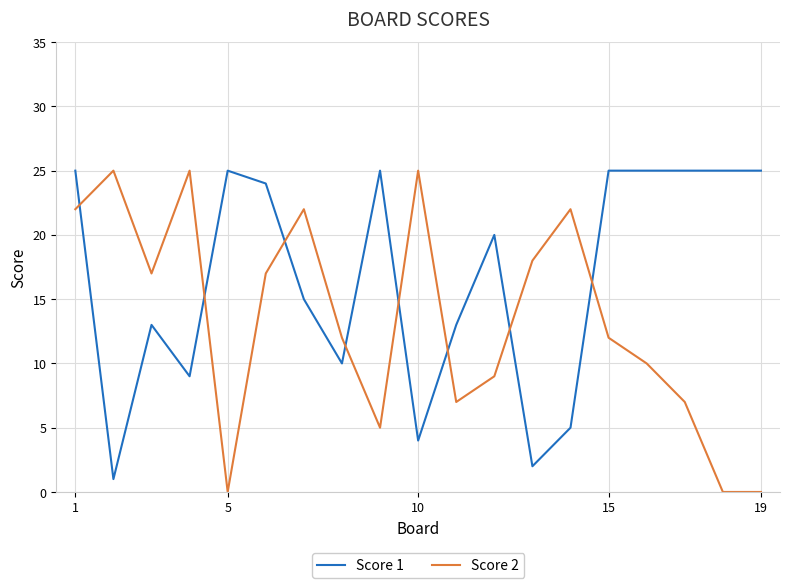

True or false: Score 2 and Score 1 cross at least once.

True